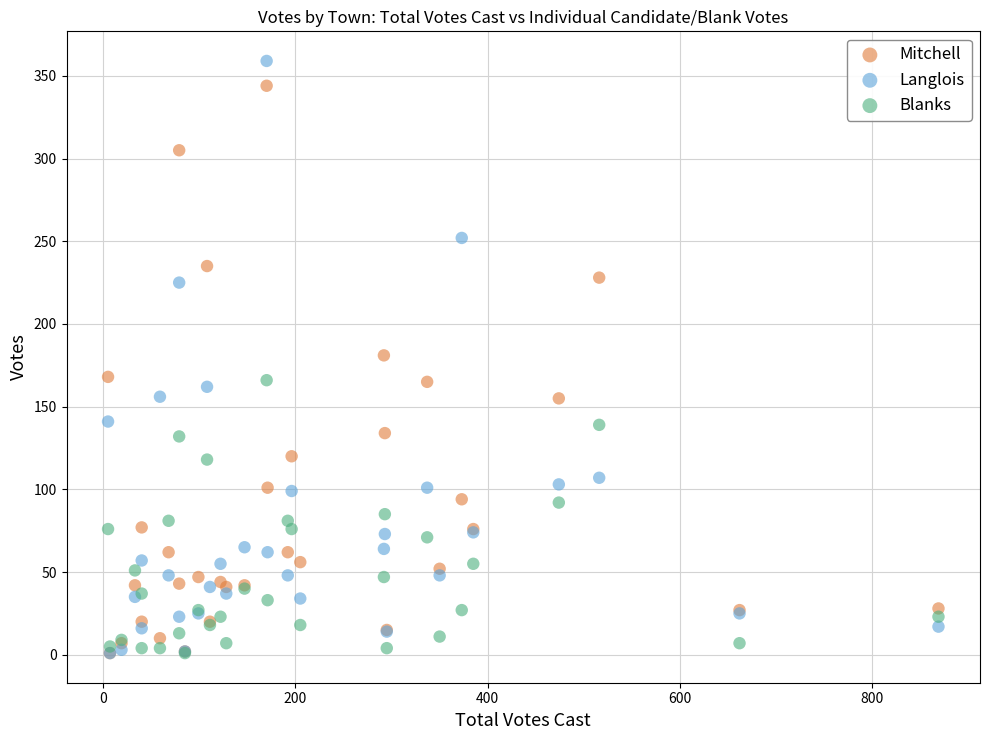

Which series has the largest Y range (max minus min)?

Langlois